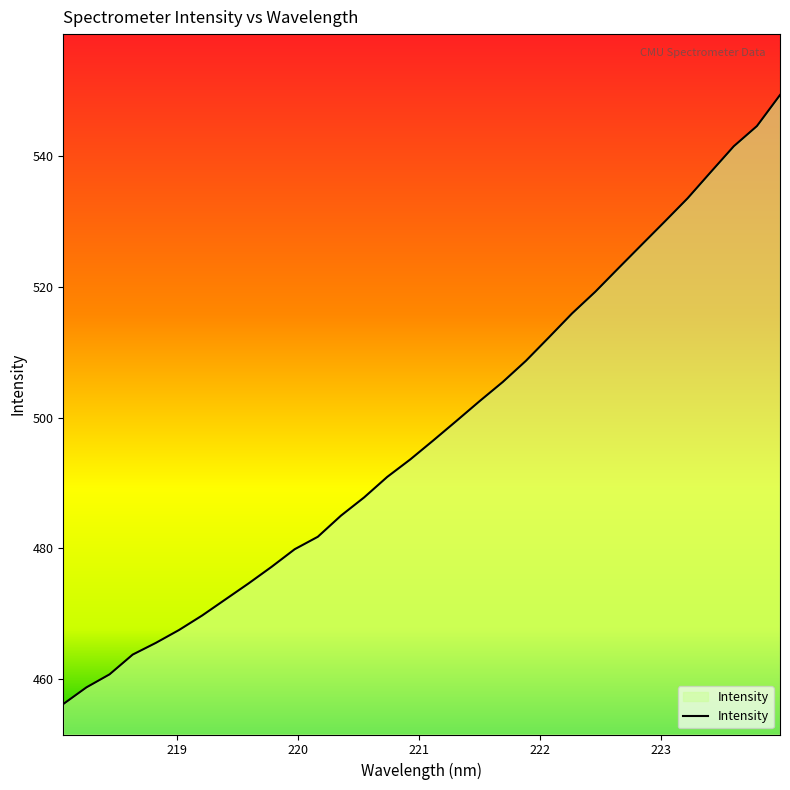

Reading left to right, what are all the values shown in this chart?

456.1	458.7	460.7	463.7	465.5	467.5	469.7	472.1	474.6	477.1	479.8	481.8	485.0	487.8	490.9	493.6	496.5	499.5	502.5	505.5	508.7	512.3	516.0	519.3	522.9	526.4	530.0	533.6	537.6	541.6	544.7	549.4